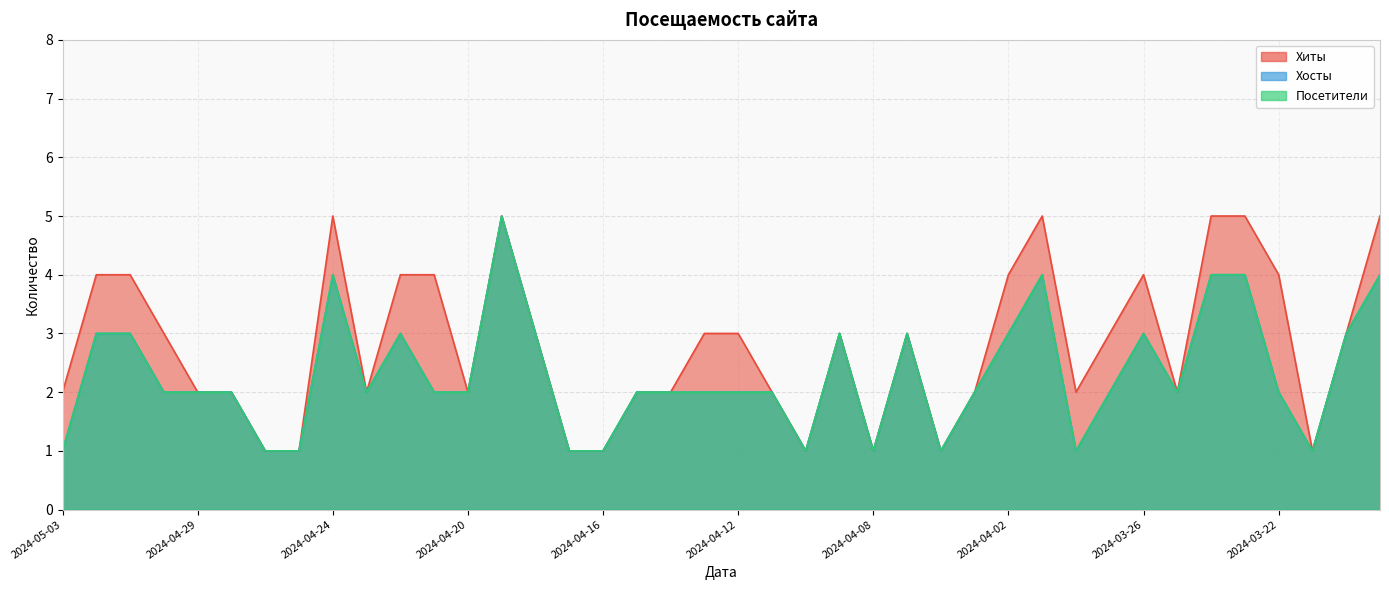

True or false: Хосты and Посетители cross at least once.

False